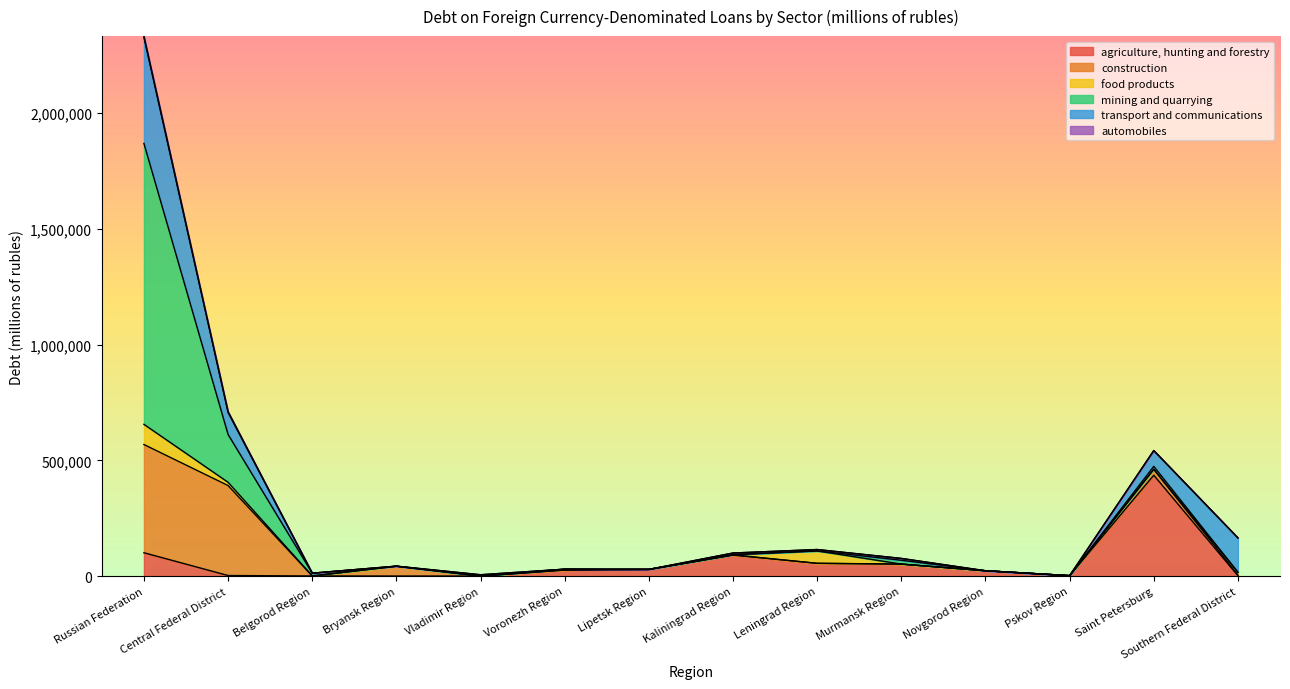

What is the label of the 13th point from the right?

Central Federal District